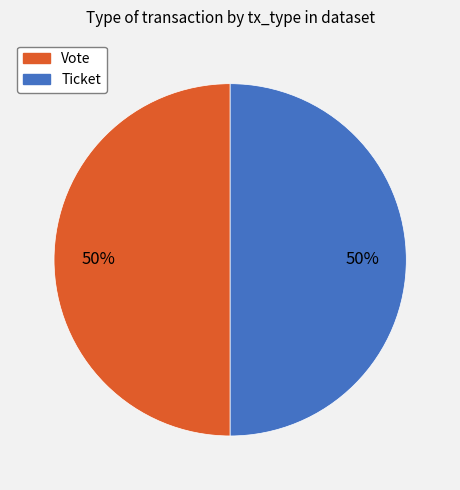

What is the ratio of the value at Ticket to the value at Vote?

1.0